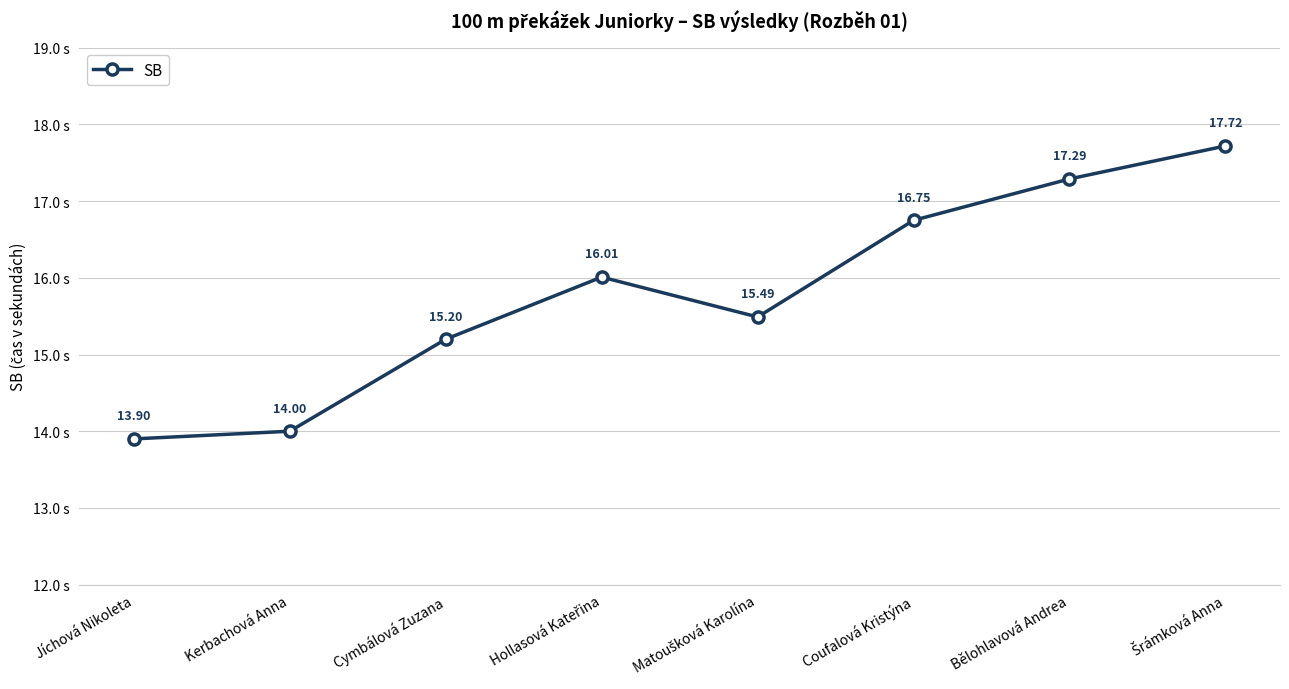

What is the value of the 5th point from the left?

15.5